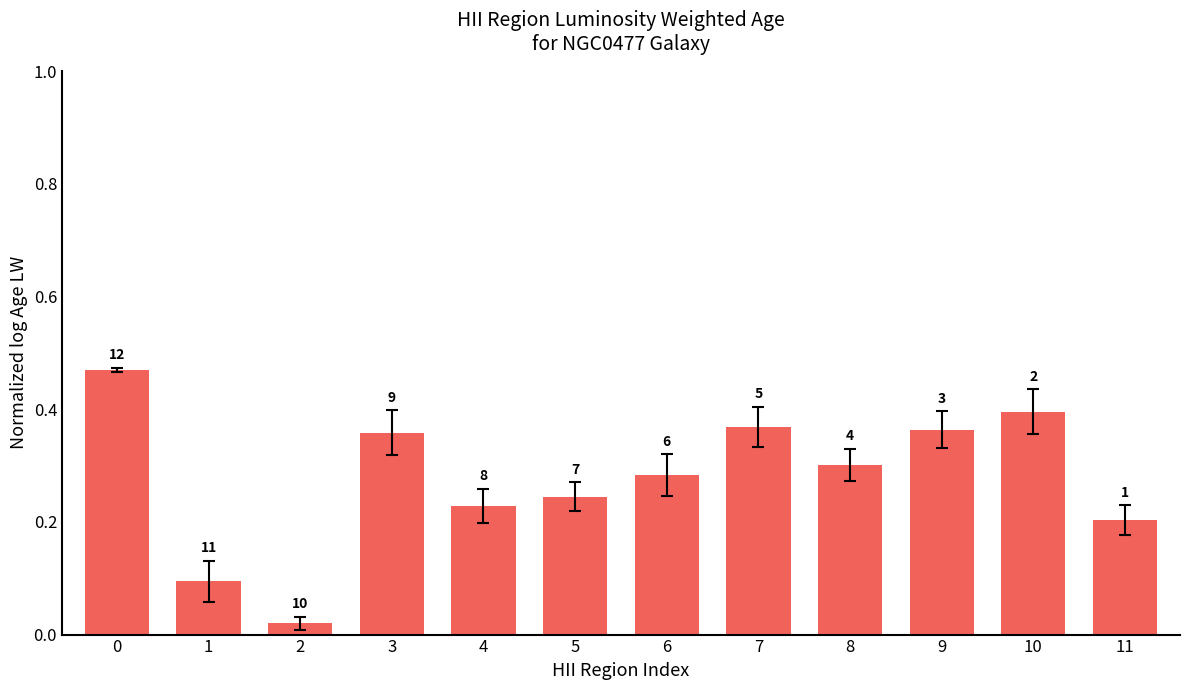

Are the bars horizontal?

No